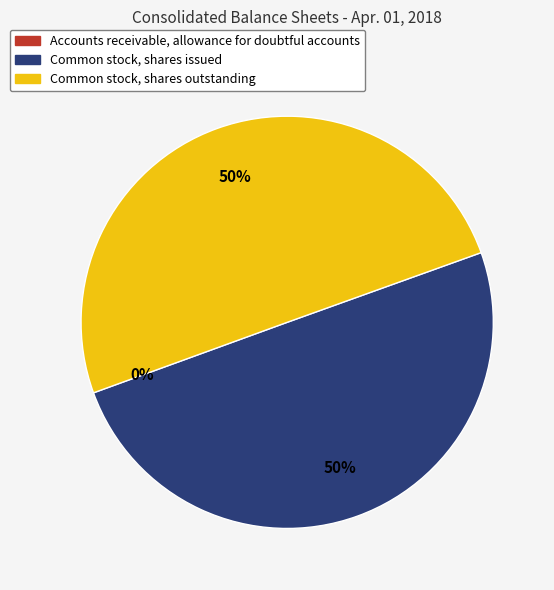

To the nearest percent, what is the combined percentage of Common stock, shares issued and Common stock, shares outstanding?

100%